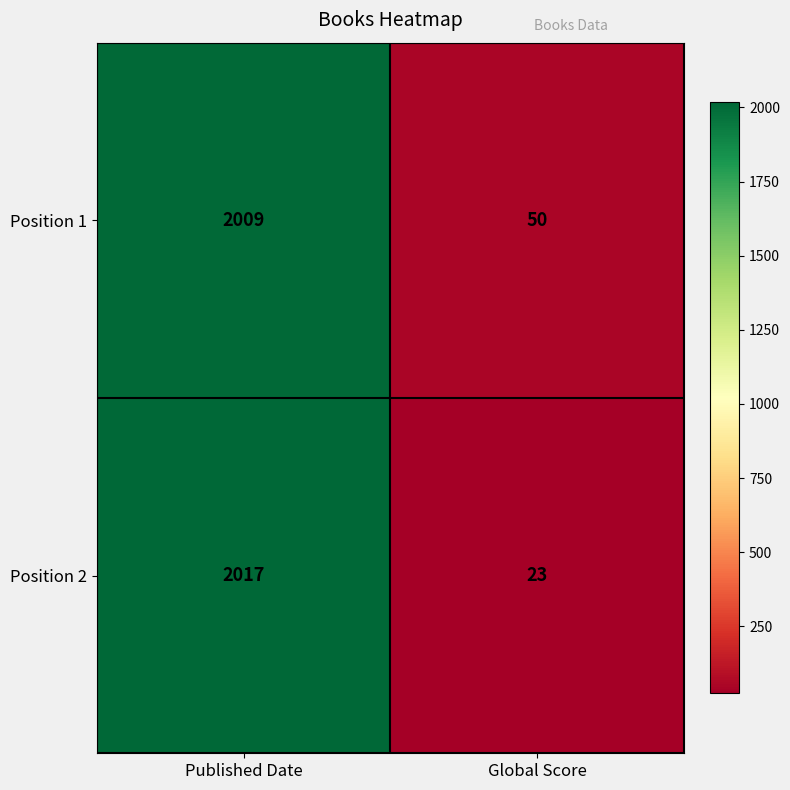

Which series has the largest range (max minus min)?

Position 2